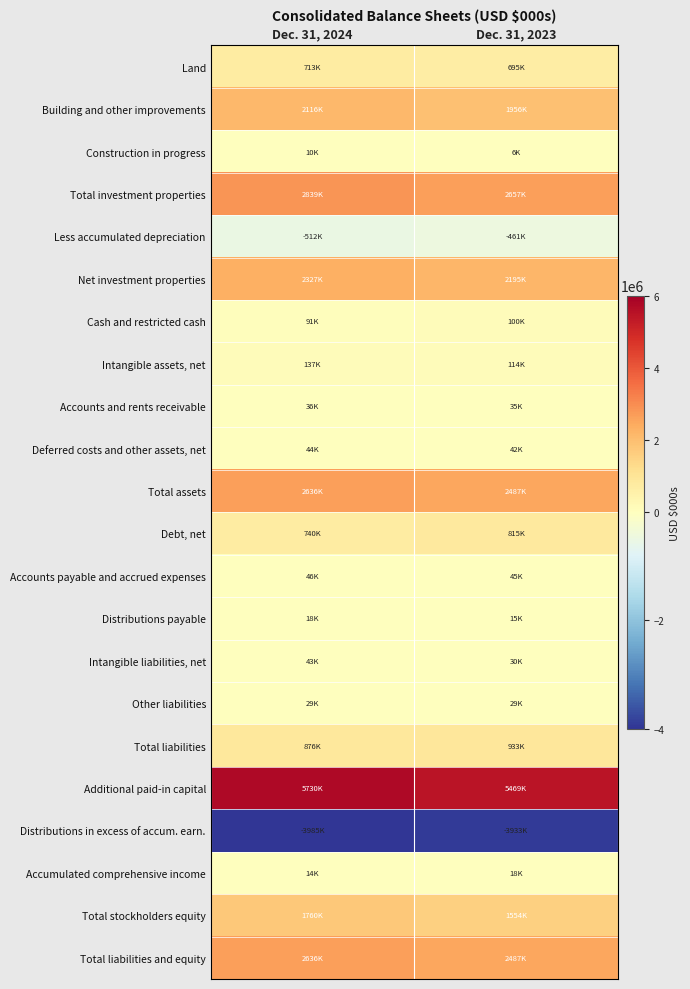

Reading left to right, list all the values displayed in this chart.

Land: Dec. 31, 2024=712827	Dec. 31, 2023=694668
Building and other improvements: Dec. 31, 2024=2116092	Dec. 31, 2023=1956117
Construction in progress: Dec. 31, 2024=9951	Dec. 31, 2023=5889
Total investment properties: Dec. 31, 2024=2838870	Dec. 31, 2023=2656674
Less accumulated depreciation: Dec. 31, 2024=-511969	Dec. 31, 2023=-461352
Net investment properties: Dec. 31, 2024=2326901	Dec. 31, 2023=2195322
Cash and restricted cash: Dec. 31, 2024=91221	Dec. 31, 2023=99763
Intangible assets, net: Dec. 31, 2024=137420	Dec. 31, 2023=114485
Accounts and rents receivable: Dec. 31, 2024=36131	Dec. 31, 2023=35353
Deferred costs and other assets, net: Dec. 31, 2024=44277	Dec. 31, 2023=42408
Total assets: Dec. 31, 2024=2635950	Dec. 31, 2023=2487331
Debt, net: Dec. 31, 2024=740415	Dec. 31, 2023=814568
Accounts payable and accrued expenses: Dec. 31, 2024=46418	Dec. 31, 2023=44583
Distributions payable: Dec. 31, 2024=17512	Dec. 31, 2023=14594
Intangible liabilities, net: Dec. 31, 2024=42897	Dec. 31, 2023=30344
Other liabilities: Dec. 31, 2024=28703	Dec. 31, 2023=29198
Total liabilities: Dec. 31, 2024=875945	Dec. 31, 2023=933287
Additional paid-in capital: Dec. 31, 2024=5730367	Dec. 31, 2023=5468728
Distributions in excess of accum. earn.: Dec. 31, 2024=-3984865	Dec. 31, 2023=-3932826
Accumulated comprehensive income: Dec. 31, 2024=14426	Dec. 31, 2023=18074
Total stockholders equity: Dec. 31, 2024=1760005	Dec. 31, 2023=1554044
Total liabilities and equity: Dec. 31, 2024=2635950	Dec. 31, 2023=2487331